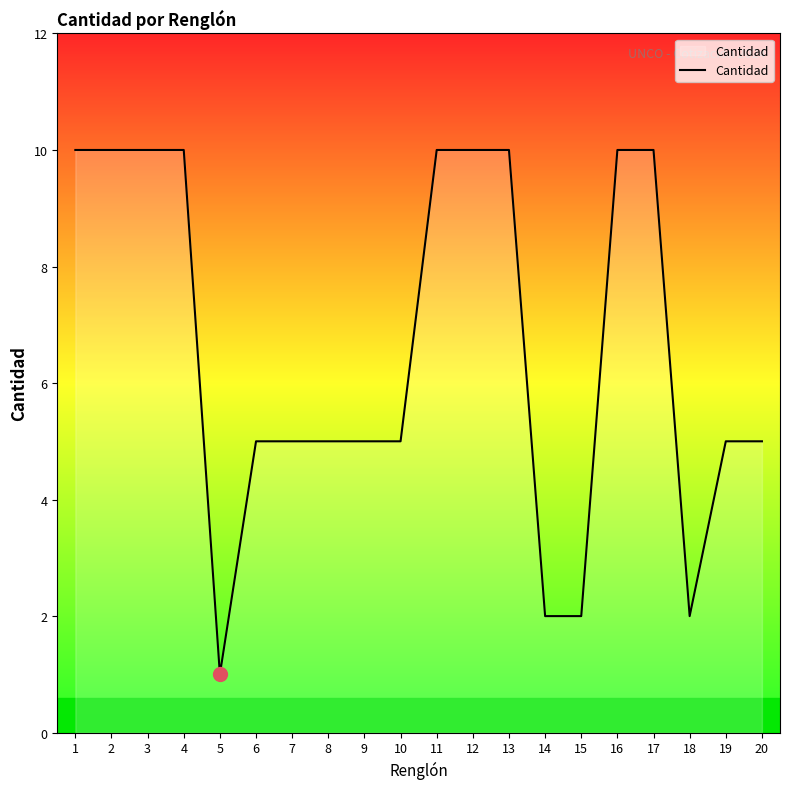

Reading left to right, transcribe all the data shown in this chart.

10	10	10	10	1	5	5	5	5	5	10	10	10	2	2	10	10	2	5	5